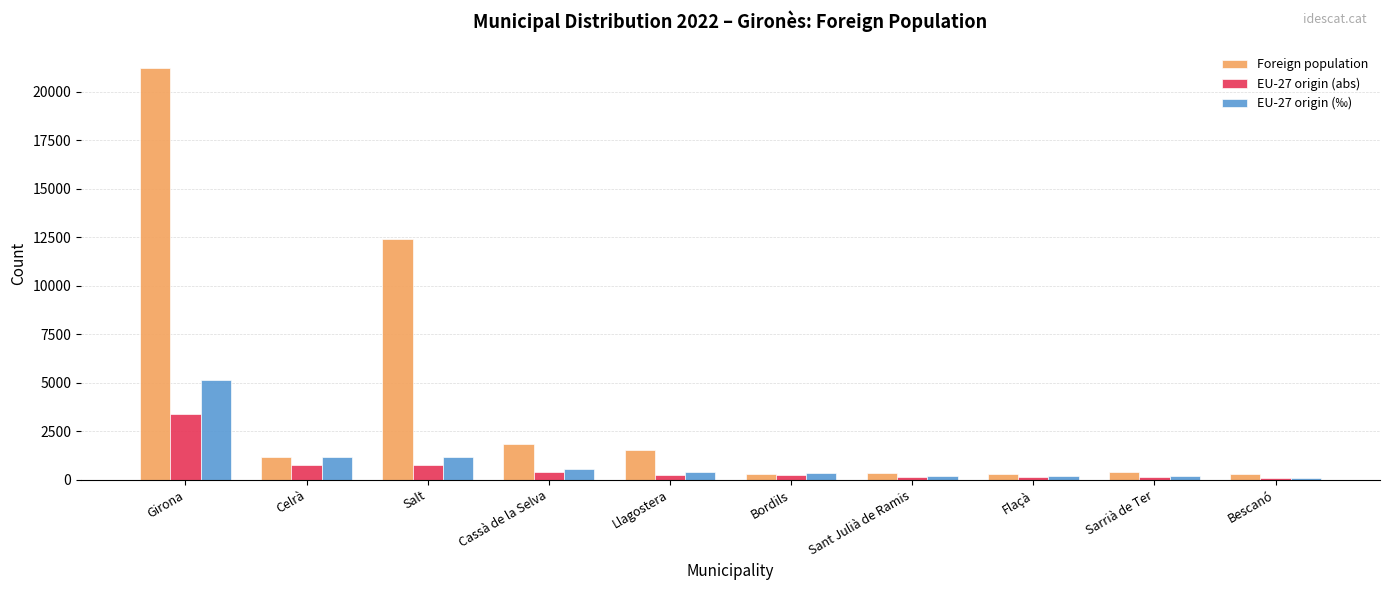

What is the greatest value displayed?

21248